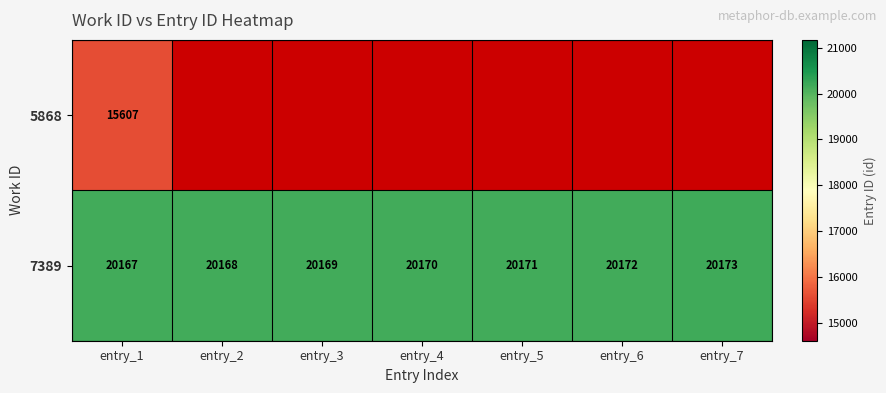

The value of 7389 at entry_1 is 7673.8. True or false?

False